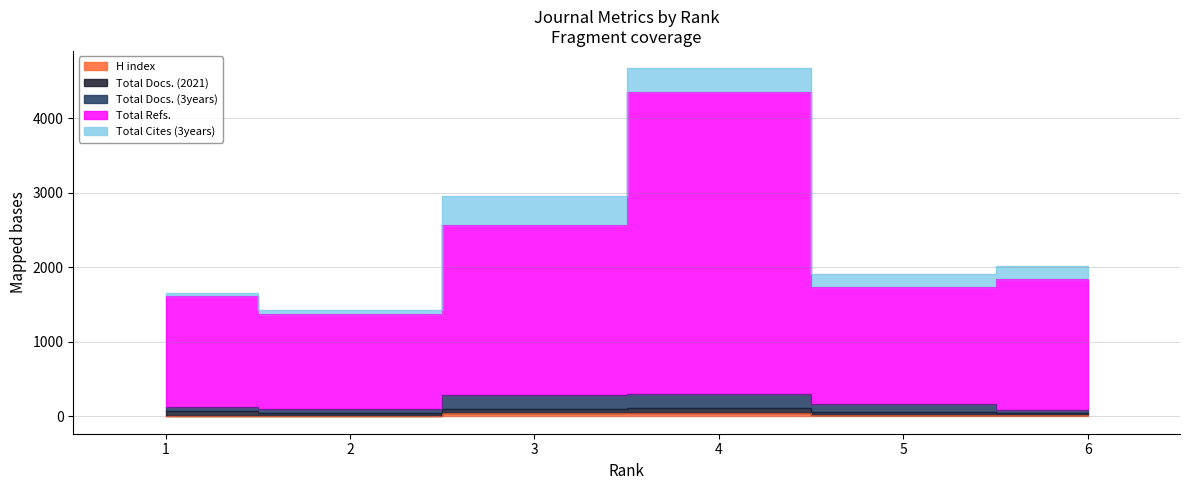

Read the Total Refs. value at 6.

1846